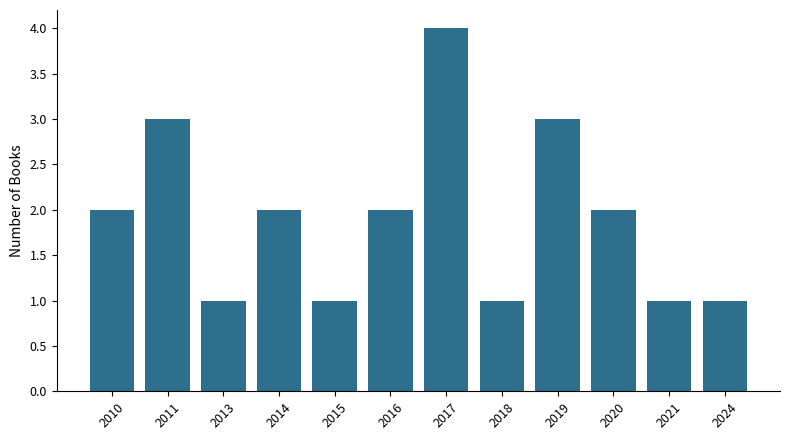

How many categories are shown in the chart?

12